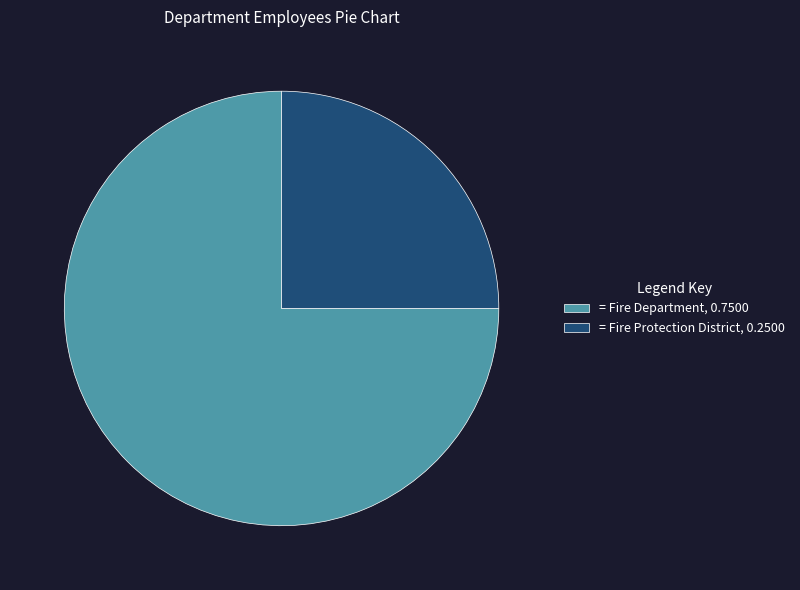

The = Fire Department, 0.7500 slice represents 75% of the pie. True or false?

True